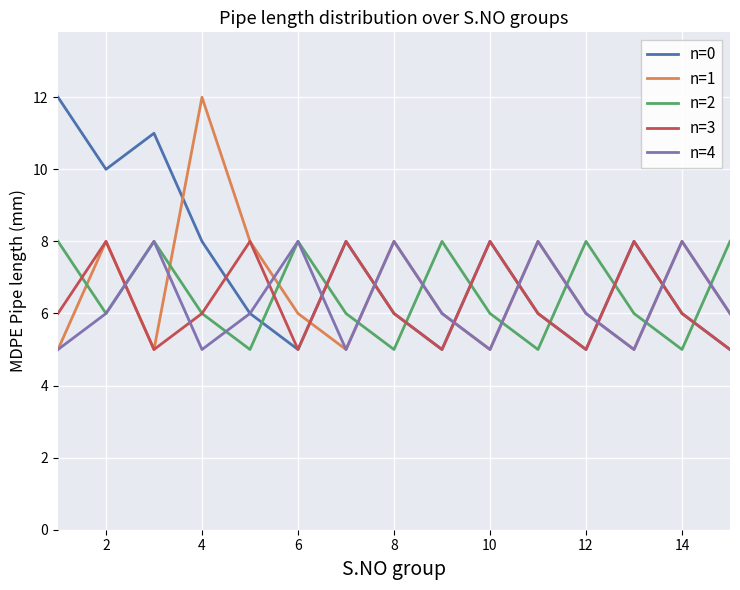

What is the smallest value displayed?

5